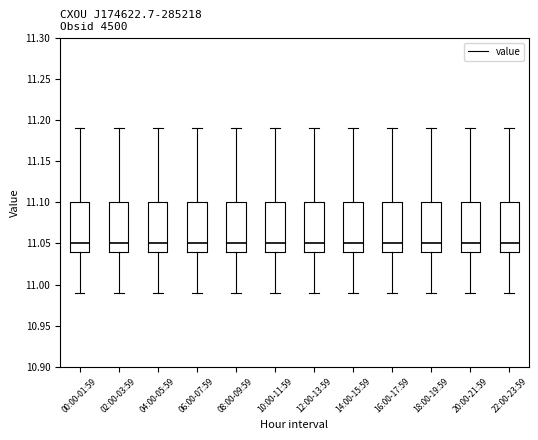

Reading left to right, transcribe this box plot: for each box, give where its median line is, the range the box spans, and where its two whiskers end, as read against the y-axis. The values are not printed on the chart, so give them approximately, as read against the axis.

00:00-01:59: median 11.05, box 11.04 to 11.10, whiskers 10.99 to 11.19
02:00-03:59: median 11.05, box 11.04 to 11.10, whiskers 10.99 to 11.19
04:00-05:59: median 11.05, box 11.04 to 11.10, whiskers 10.99 to 11.19
06:00-07:59: median 11.05, box 11.04 to 11.10, whiskers 10.99 to 11.19
08:00-09:59: median 11.05, box 11.04 to 11.10, whiskers 10.99 to 11.19
10:00-11:59: median 11.05, box 11.04 to 11.10, whiskers 10.99 to 11.19
12:00-13:59: median 11.05, box 11.04 to 11.10, whiskers 10.99 to 11.19
14:00-15:59: median 11.05, box 11.04 to 11.10, whiskers 10.99 to 11.19
16:00-17:59: median 11.05, box 11.04 to 11.10, whiskers 10.99 to 11.19
18:00-19:59: median 11.05, box 11.04 to 11.10, whiskers 10.99 to 11.19
20:00-21:59: median 11.05, box 11.04 to 11.10, whiskers 10.99 to 11.19
22:00-23:59: median 11.05, box 11.04 to 11.10, whiskers 10.99 to 11.19